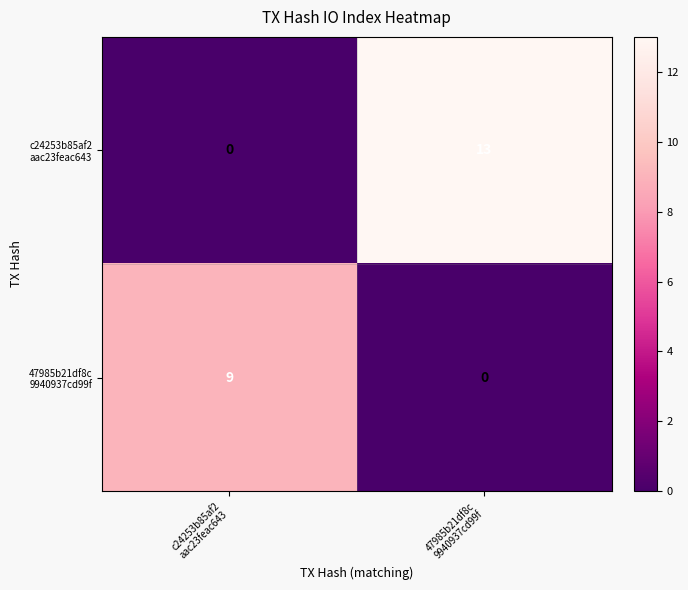

How many distinct data groups are displayed?

2